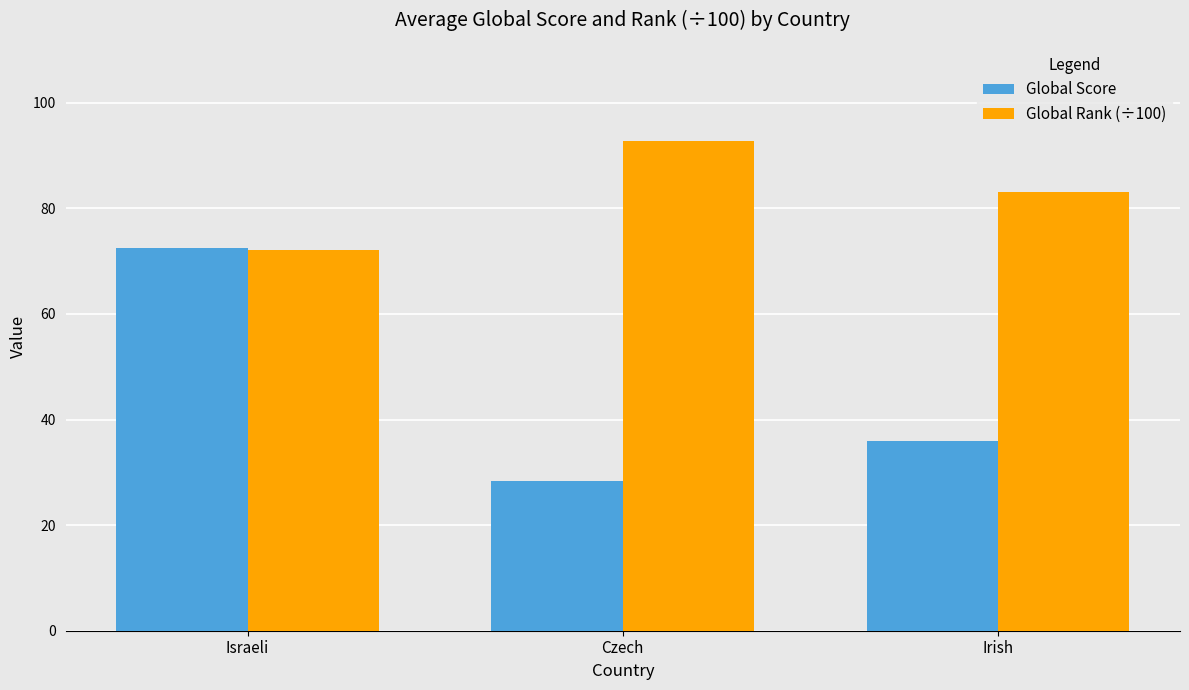

What is the sum of all Global Rank (÷100) values?

248.0